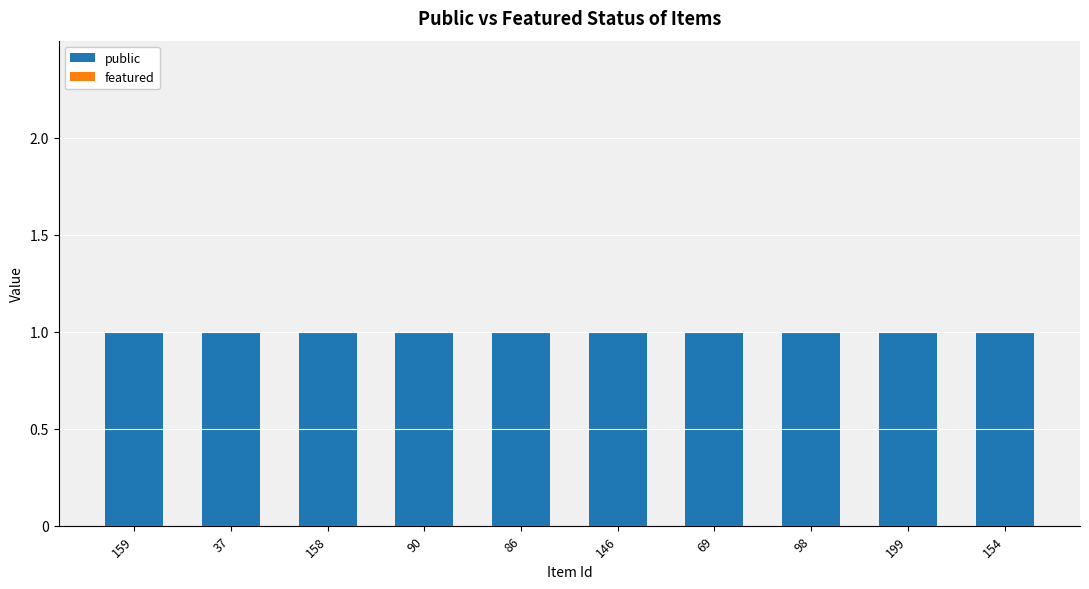

Which category has the highest value across all series?

159